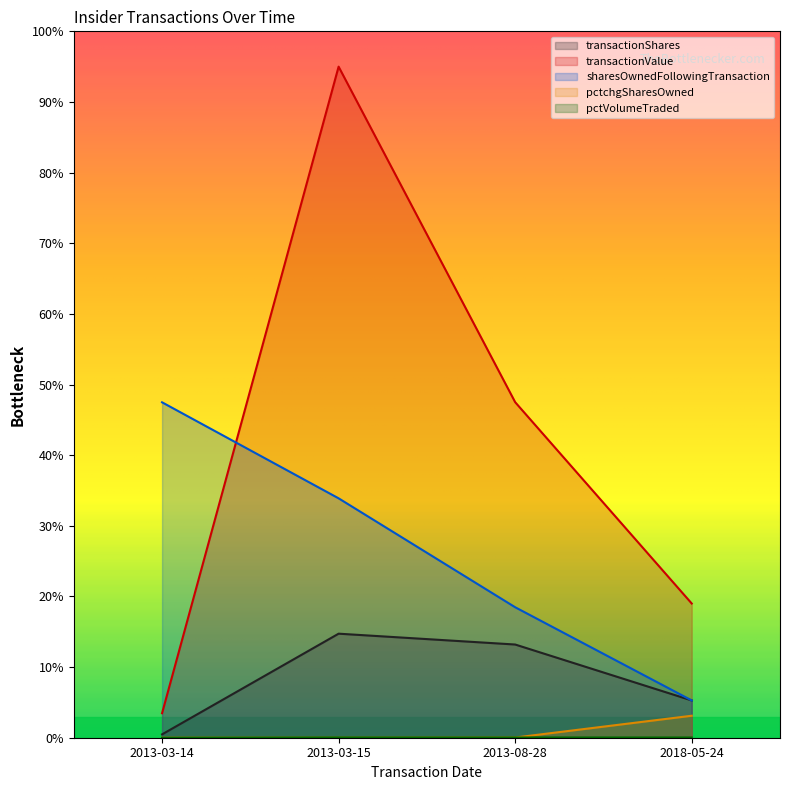

Between 2013-03-15 and 2018-05-24, which series saw the biggest shift?

transactionValue